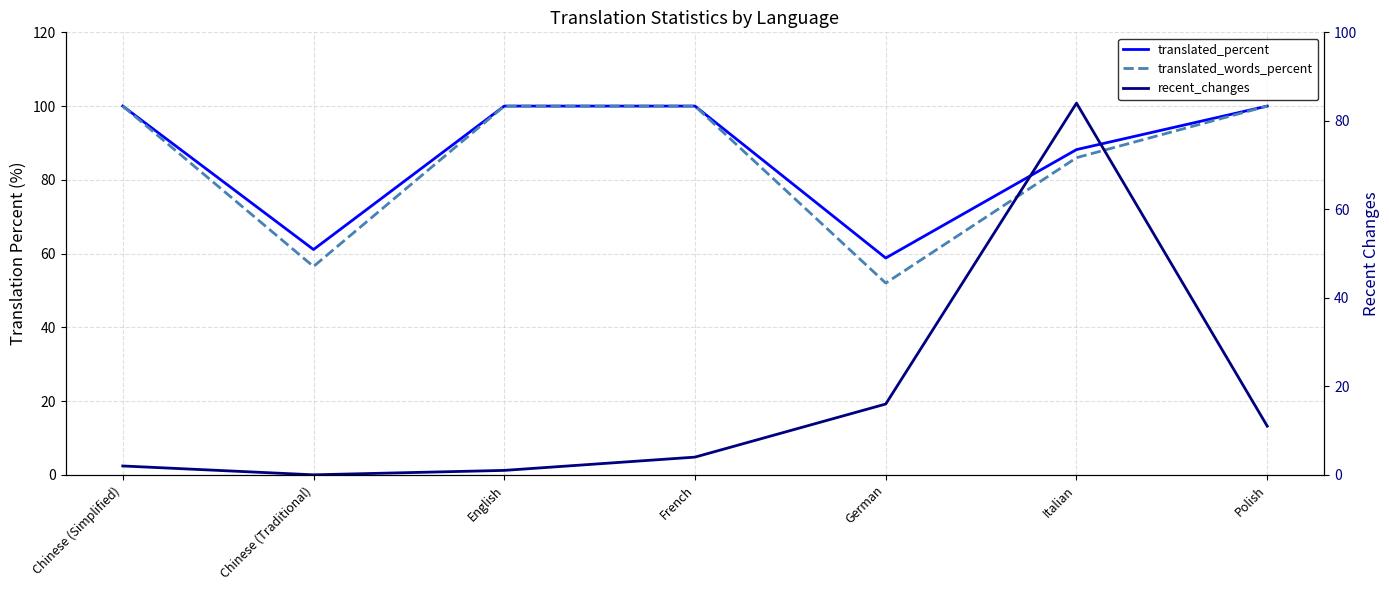

What is the label of the 3rd point from the right?

German